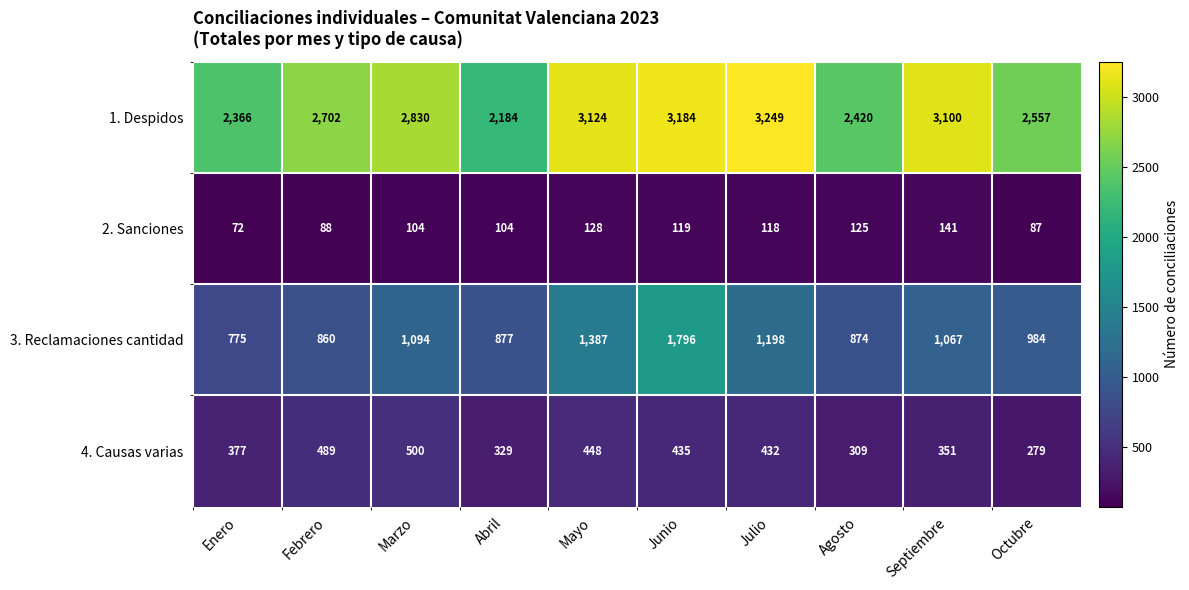

What is the smallest value displayed?

72